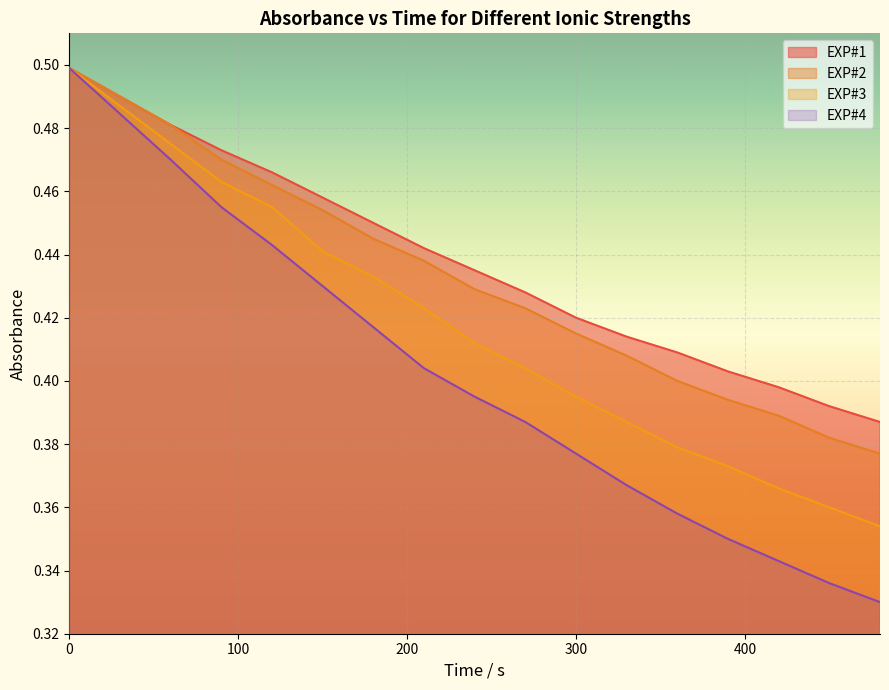

What is the difference between the highest and lowest values at 390?

0.1